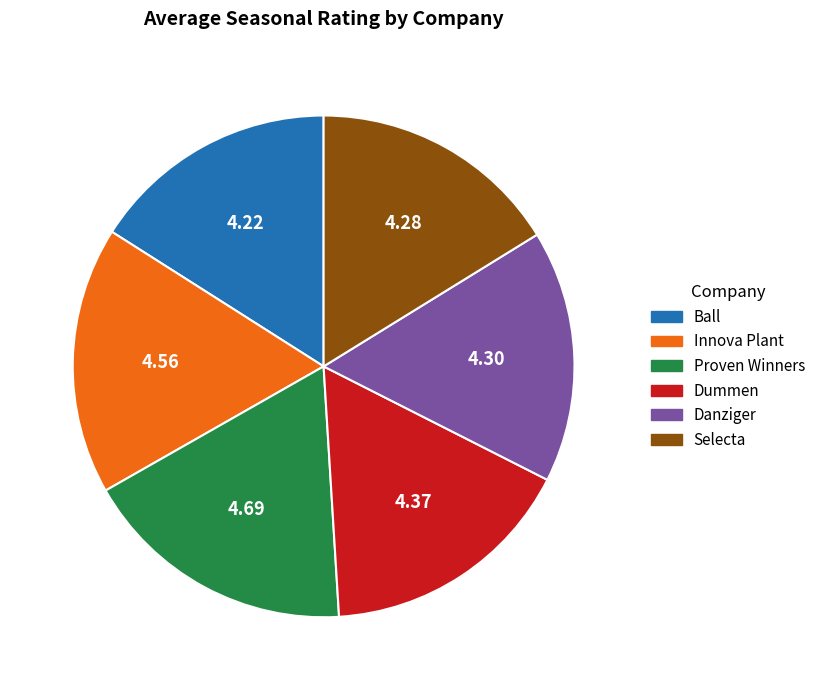

Approximately how many times larger is the value at Dummen compared to Ball?

1.0